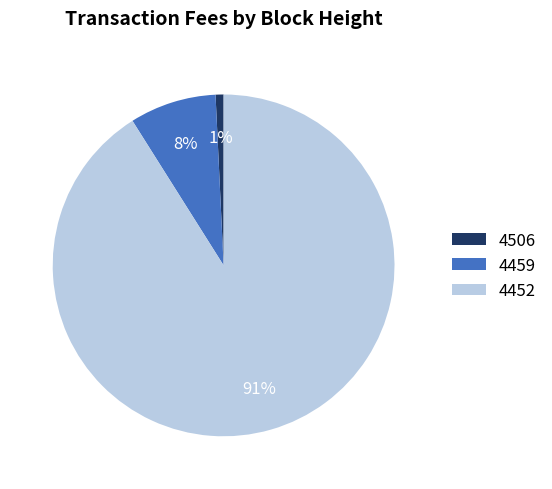

To the nearest percent, what percentage of the pie is 4506?

1%